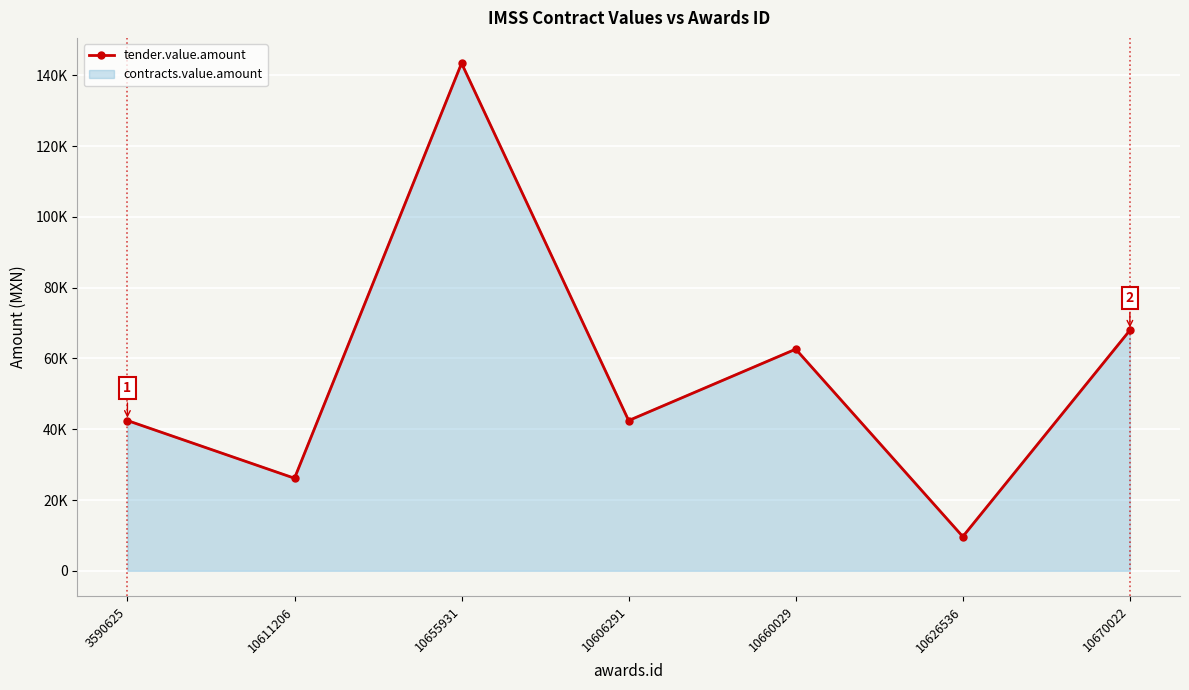

Where does the data first go above 42462?

10655931